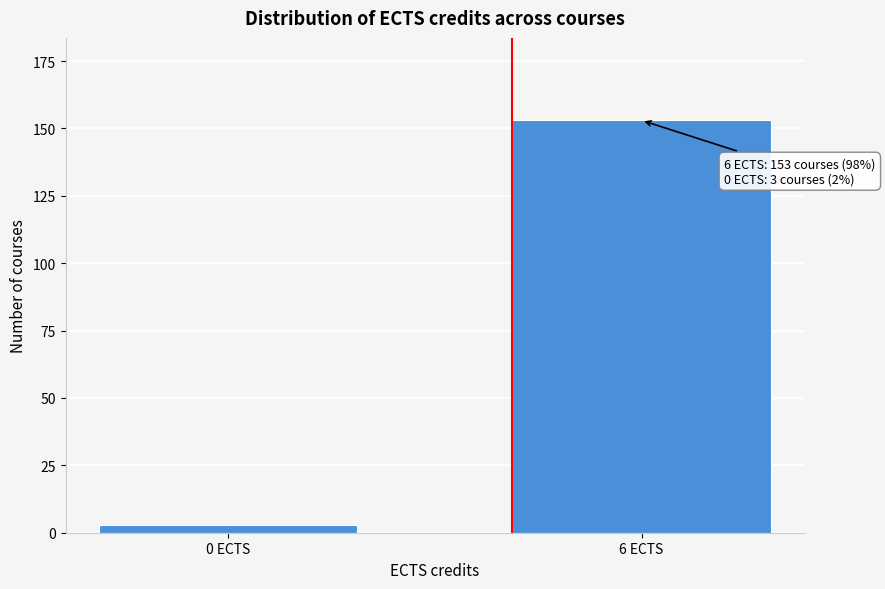

Reading left to right, what are all the values shown in this chart?

0 ECTS=3	6 ECTS=153